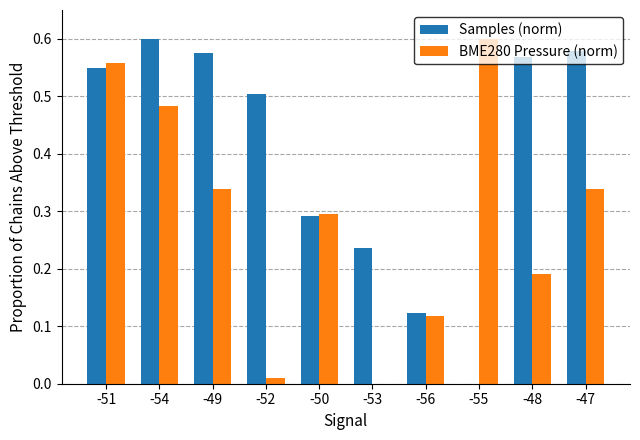

At which label is BME280 Pressure (norm) closest to 0?

-53